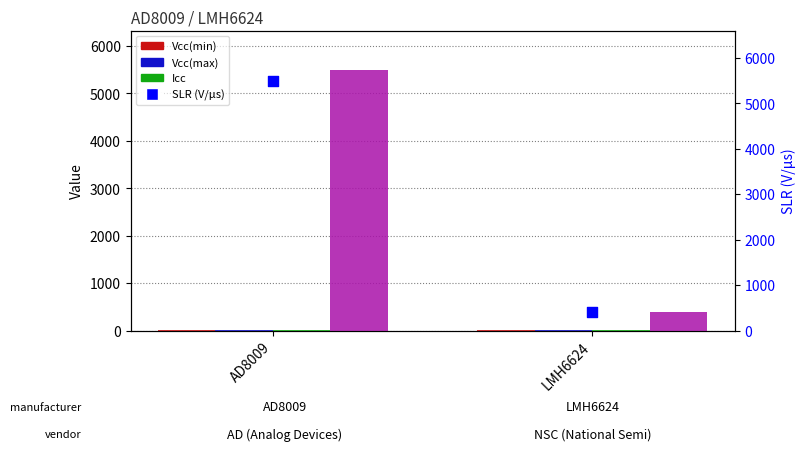

Is the value of Icc at AD8009 greater than the value of SLR (V/us) at LMH6624?

No